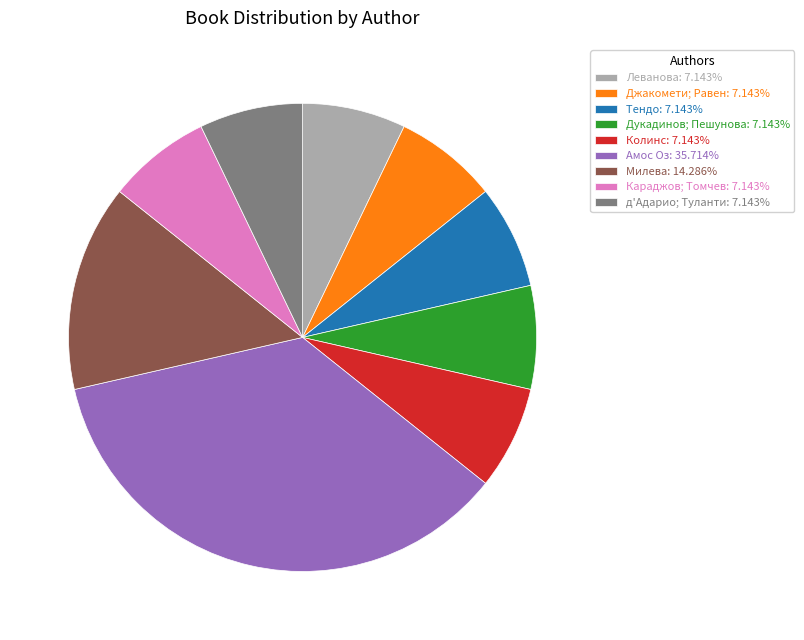

Does any single category account for the majority?

No